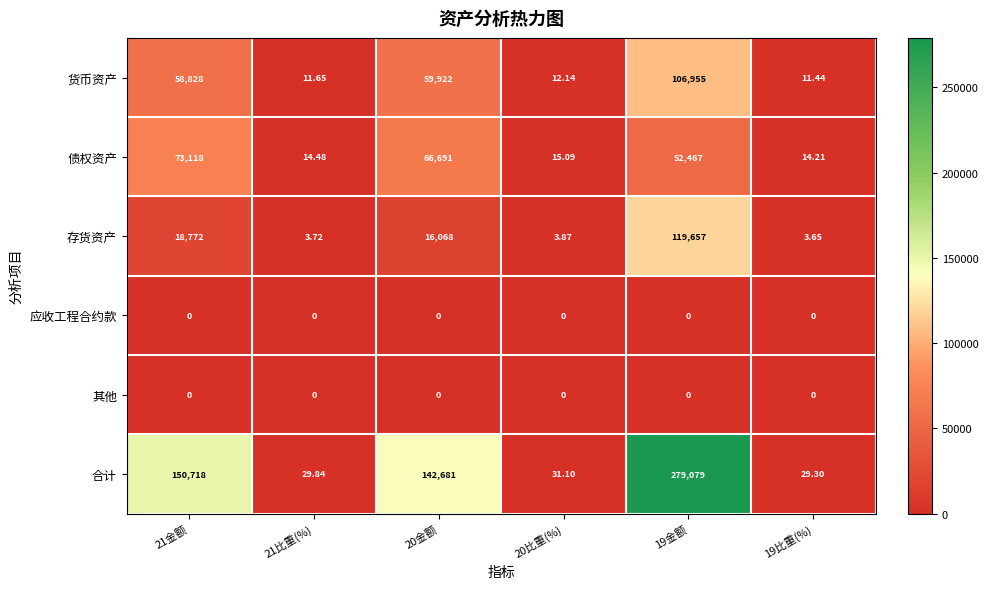

Which series has the largest total across all categories?

合计